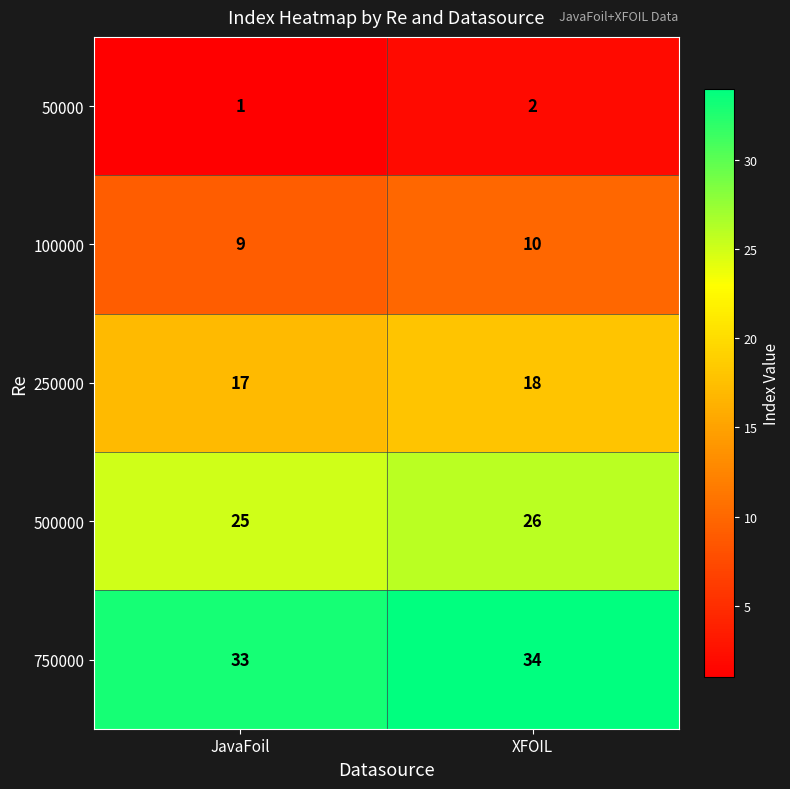

What is the maximum value shown in the chart?

34